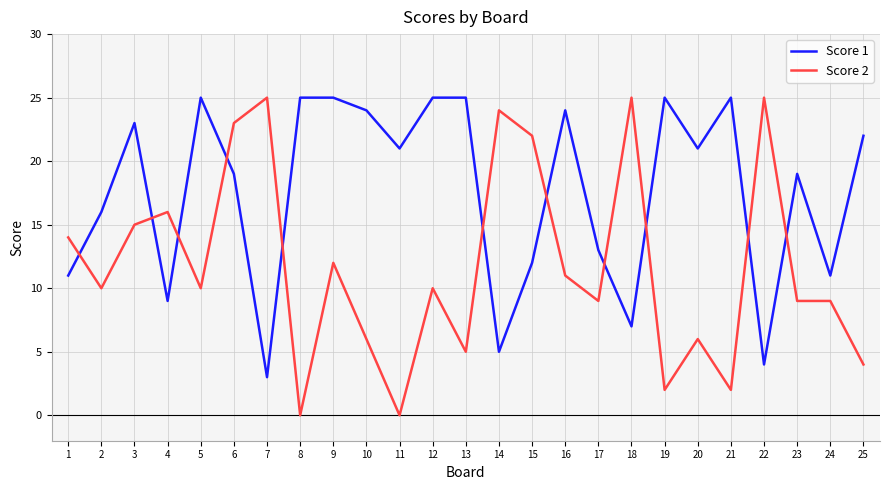

Rank the series by their average value, from lowest to highest.

Score 2, Score 1